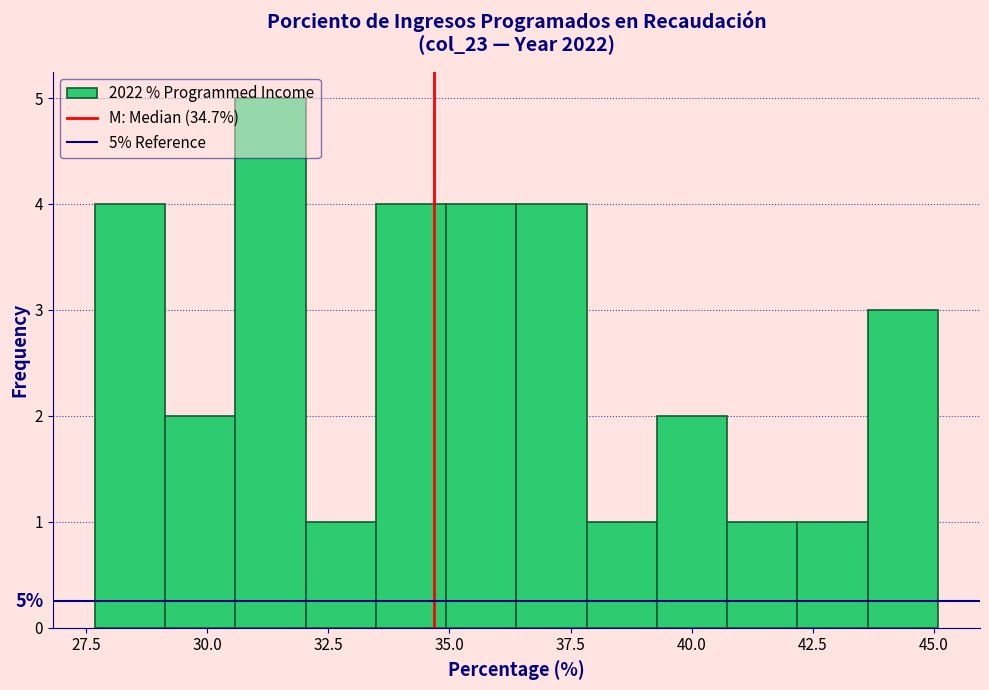

Read against the x-axis, roughly where is the centre of the tallest bar?

31.5